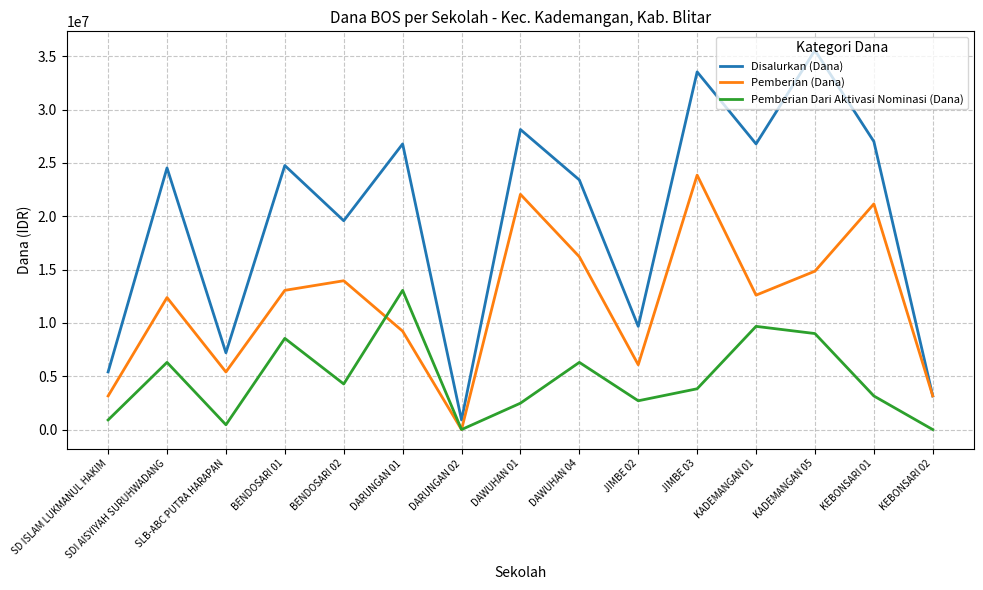

Which category has the lowest value in the Pemberian (Dana) series?

DARUNGAN 02